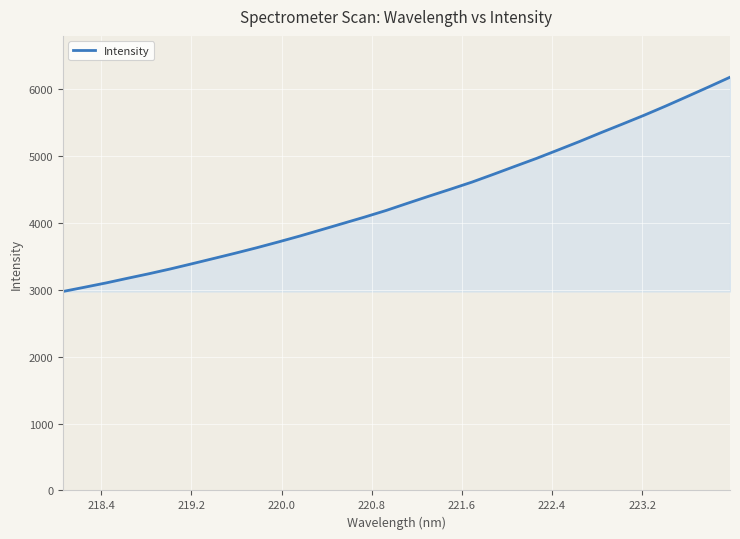

What is the greatest value displayed?

6182.3